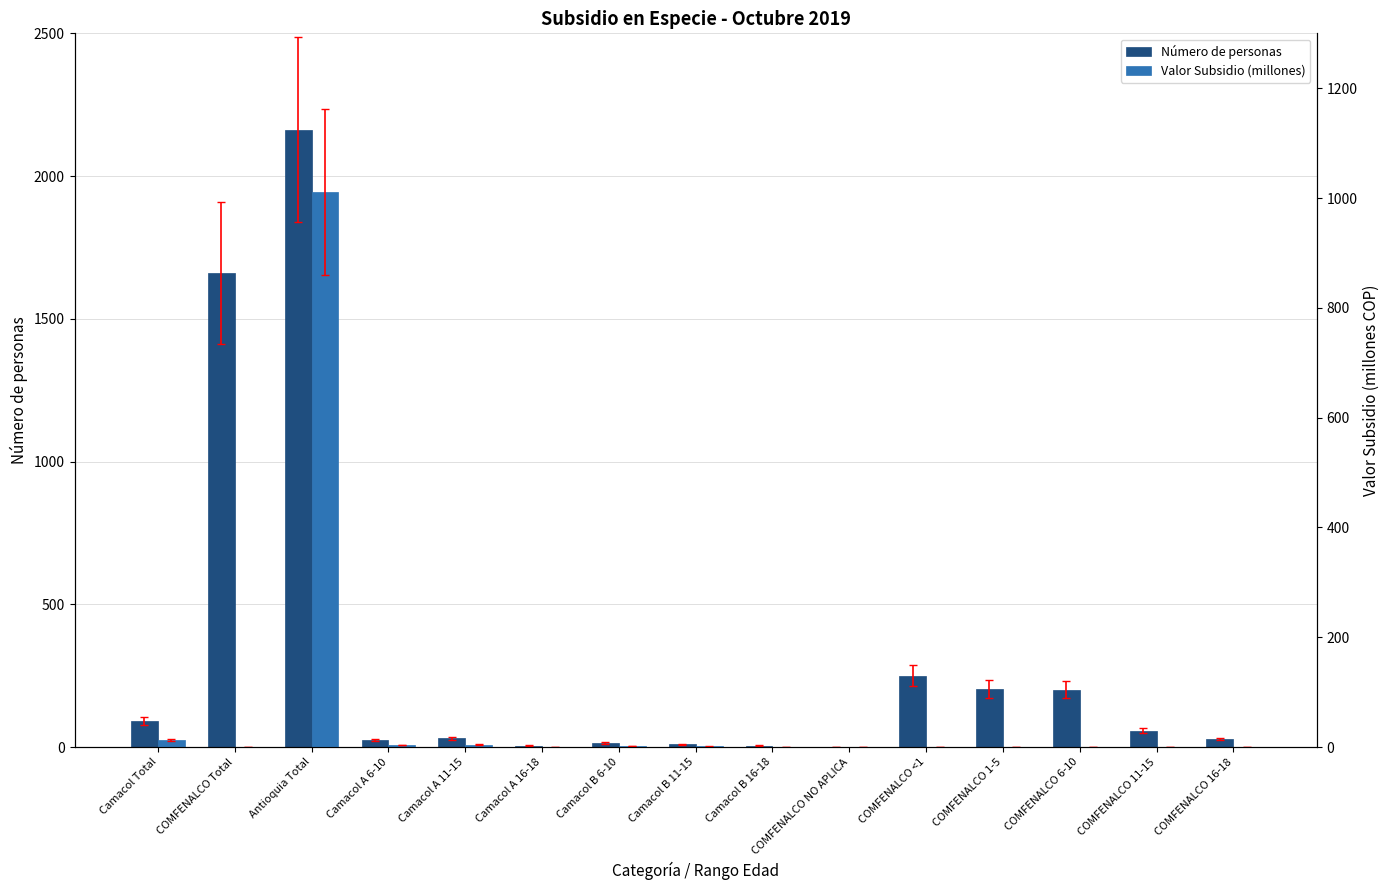

Between COMFENALCO Total and Camacol B 11-15, which series saw the biggest shift?

Número de personas